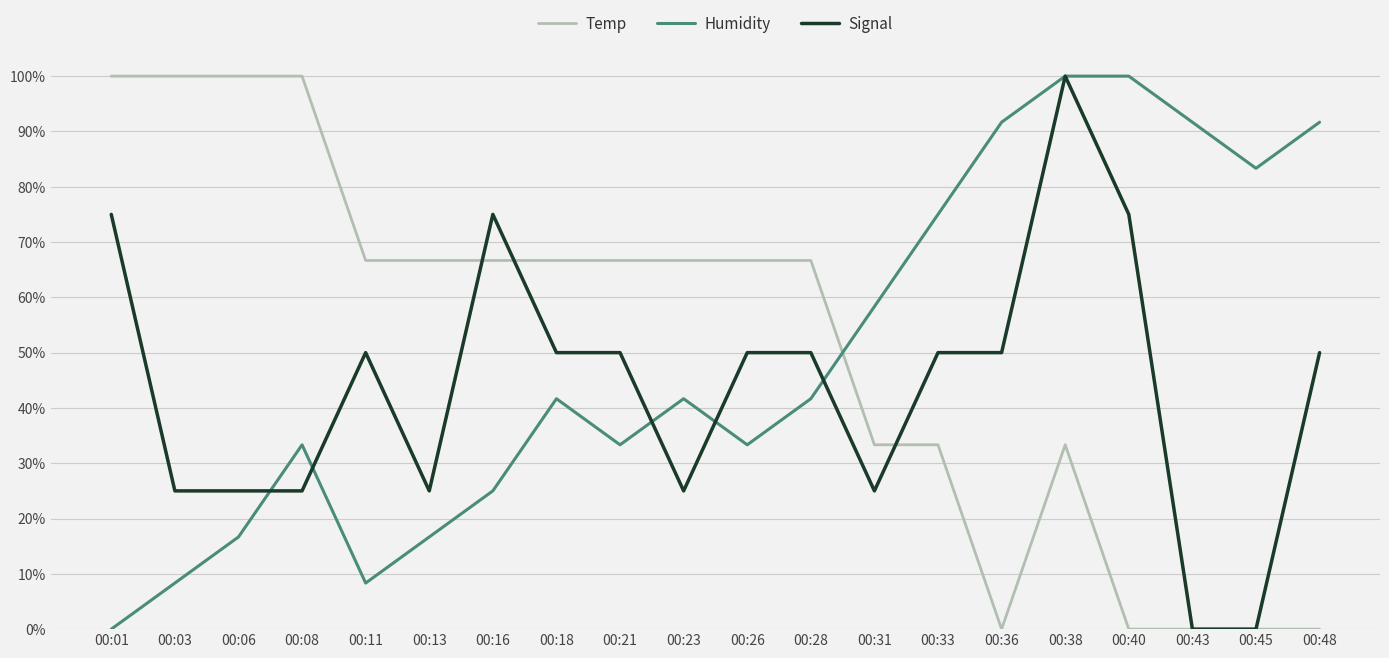

True or false: Signal has more than 0 interior local peaks.

True